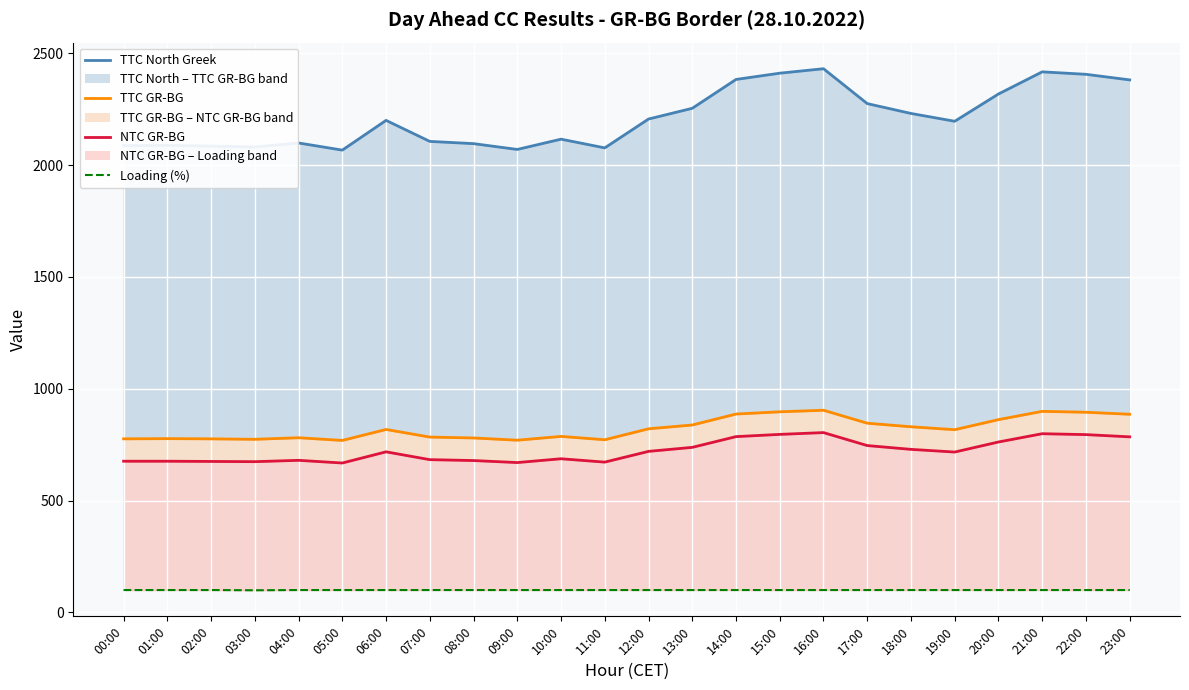

Rank the categories by NTC GR-BG value from lowest to highest.

05:00, 09:00, 11:00, 03:00, 02:00, 00:00, 01:00, 08:00, 04:00, 07:00, 10:00, 19:00, 06:00, 12:00, 18:00, 13:00, 17:00, 20:00, 23:00, 14:00, 22:00, 15:00, 21:00, 16:00